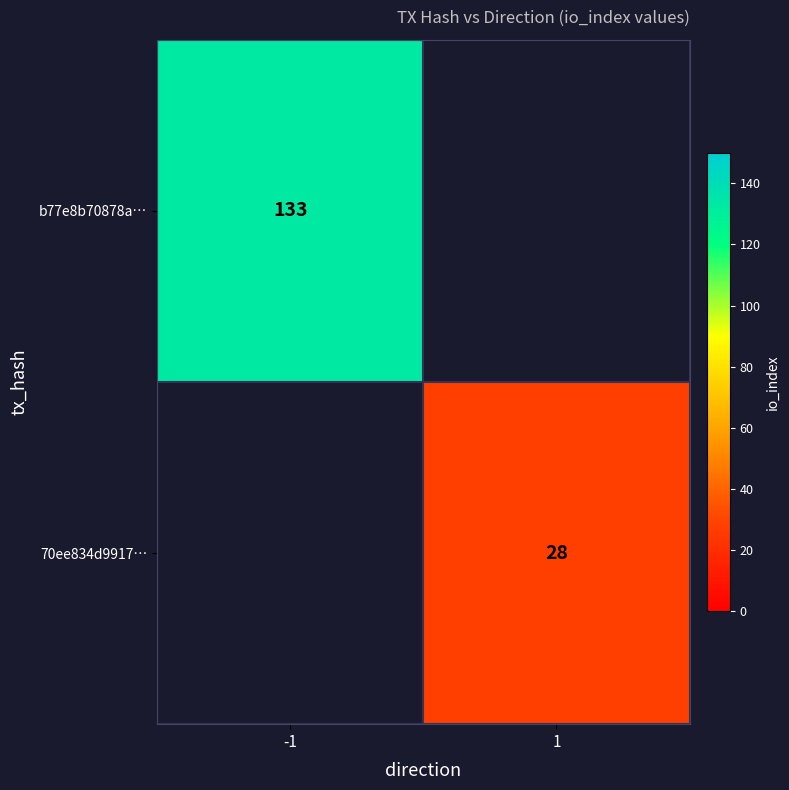

The 70ee834d9917… series shows 13 at 1. True or false?

False